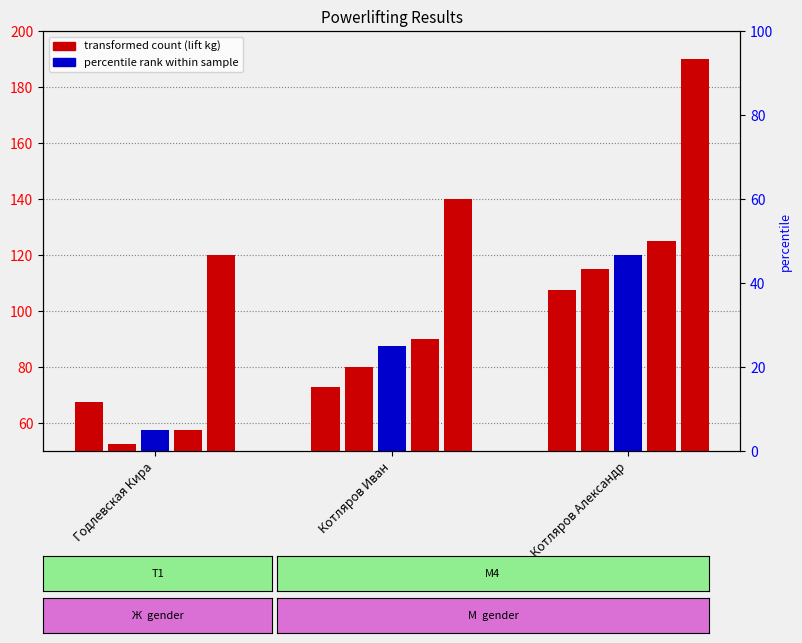

At which label does Benchpress 1 reach its peak?

Котляров Александр